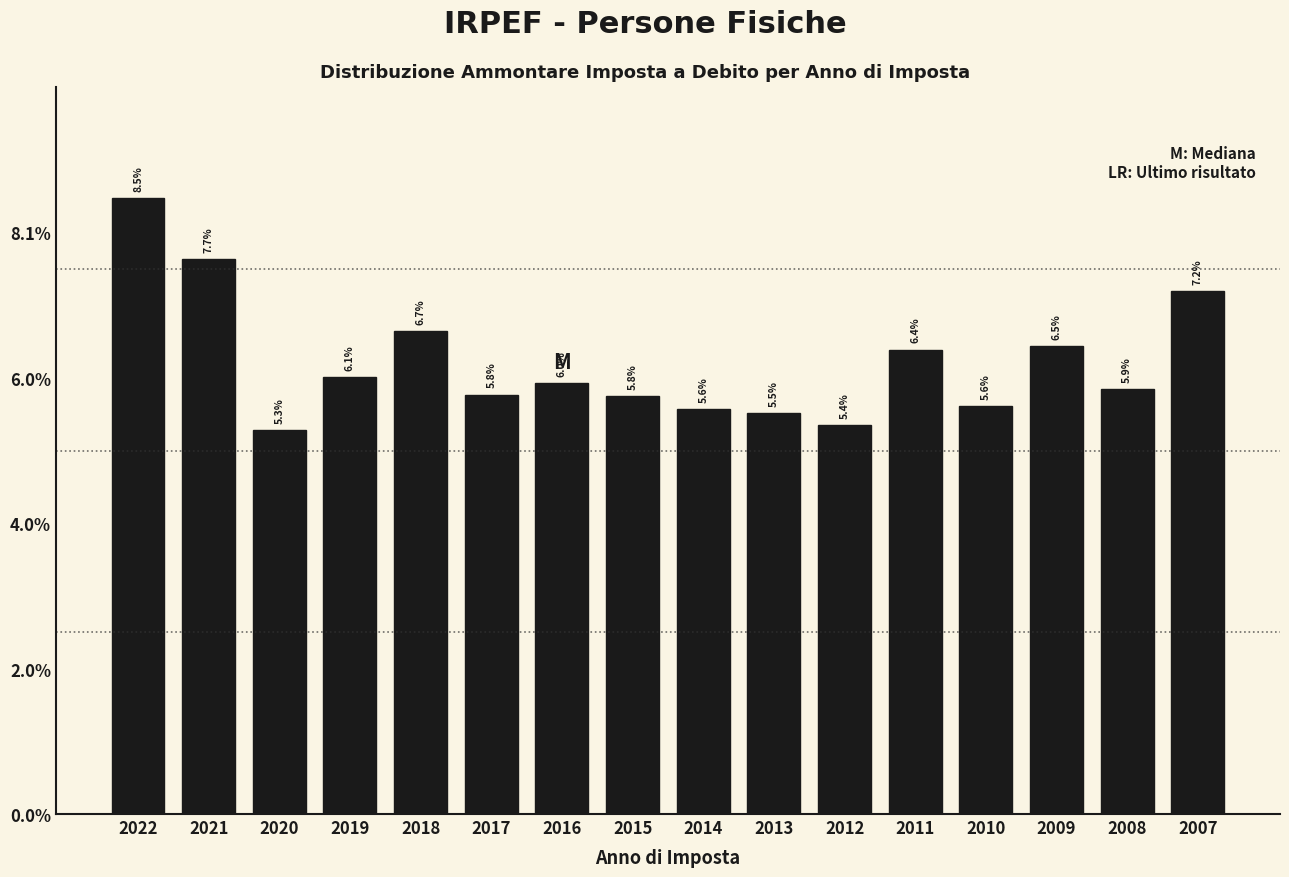

Are the bars horizontal?

No